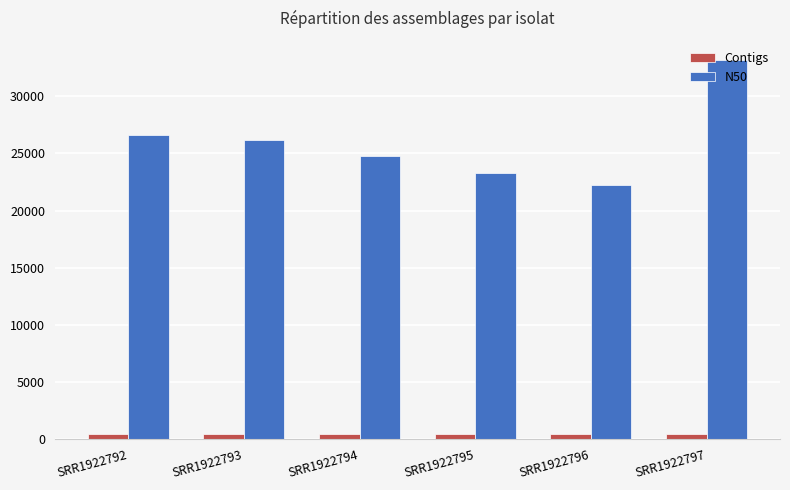

What is the difference between the second highest and second lowest values in the Contigs series?

27